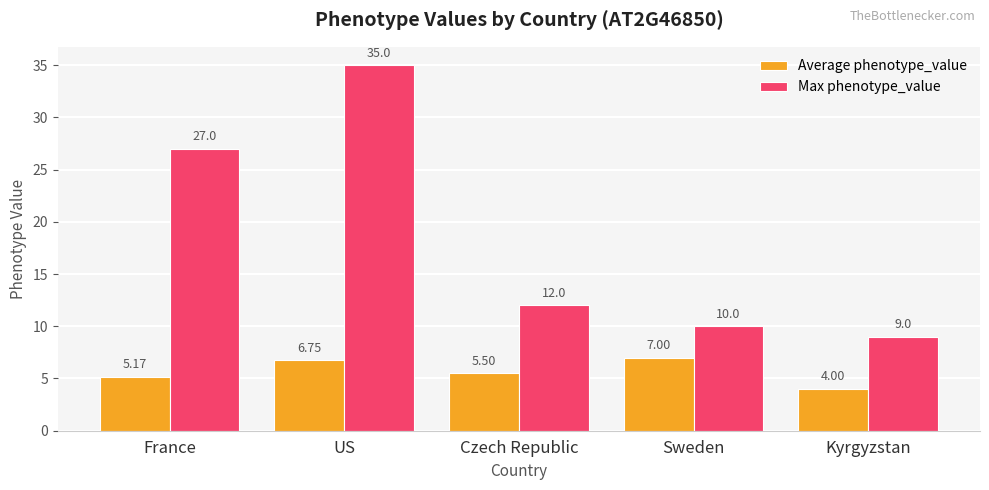

True or false: Average phenotype_value has a value of 11.5 at US.

False